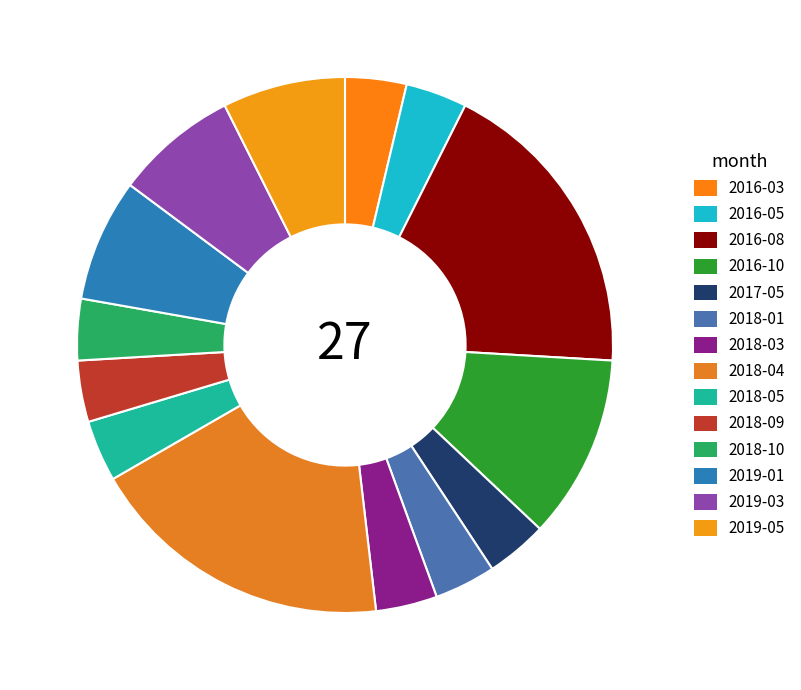

Is it true that 2019-03 is 17% of the pie?

False